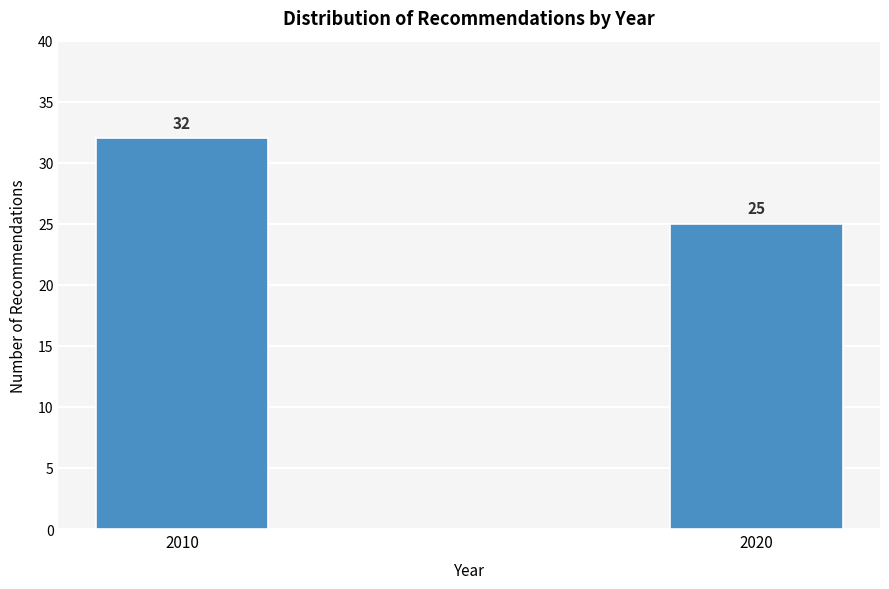

Reading left to right, transcribe all the data shown in this chart.

32	25